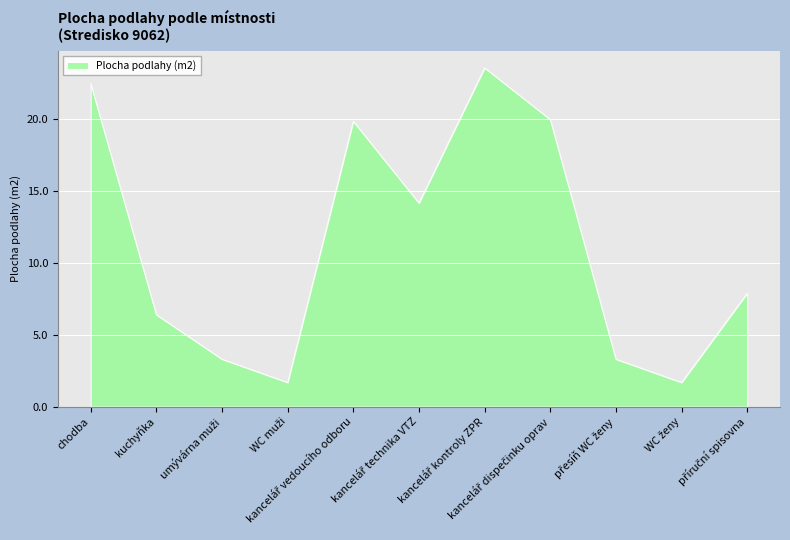

What is the maximum value shown in the chart?

23.5